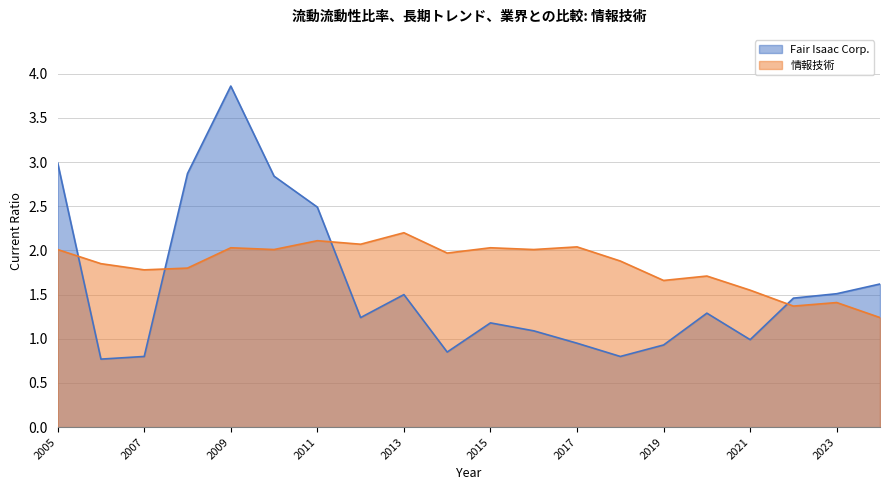

Which series has the largest total across all categories?

情報技術